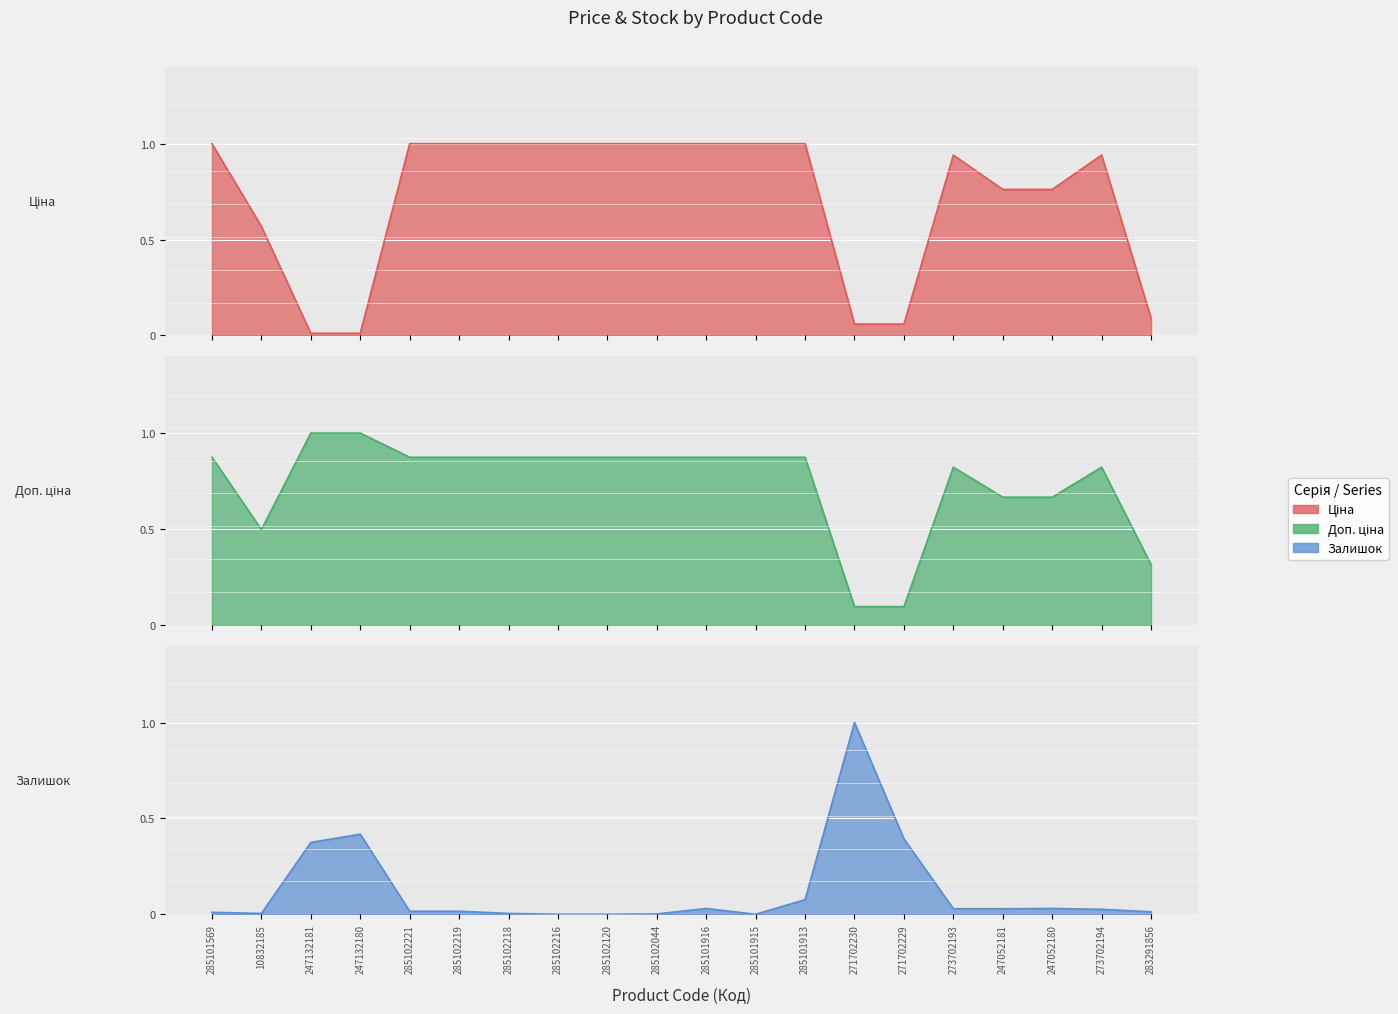

Where is the first local minimum for Залишок?

10832185